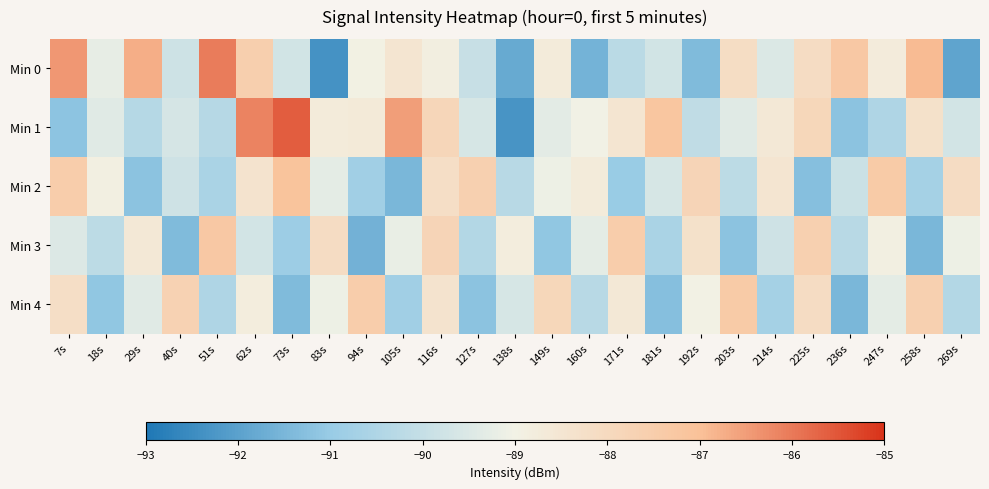

Reading left to right, list all the values displayed in this chart.

Min 0: 7s=-86.4	18s=-89.2	29s=-86.7	40s=-89.8	51s=-86.0	62s=-87.6	73s=-89.7	83s=-92.4	94s=-88.9	105s=-88.5	116s=-88.8	127s=-90.0	138s=-91.8	149s=-88.7	160s=-91.6	171s=-90.2	181s=-89.8	192s=-91.4	203s=-88.1	214s=-89.5	225s=-88.1	236s=-87.3	247s=-88.7	258s=-86.9	269s=-91.9
Min 1: 7s=-91.2	18s=-89.4	29s=-90.4	40s=-89.6	51s=-90.3	62s=-86.2	73s=-85.6	83s=-88.7	94s=-88.7	105s=-86.5	116s=-87.9	127s=-89.6	138s=-92.3	149s=-89.3	160s=-89.0	171s=-88.5	181s=-87.2	192s=-90.1	203s=-89.4	214s=-88.6	225s=-87.9	236s=-91.2	247s=-90.5	258s=-88.3	269s=-89.7
Min 2: 7s=-87.5	18s=-88.9	29s=-91.2	40s=-89.8	51s=-90.6	62s=-88.4	73s=-87.1	83s=-89.3	94s=-90.8	105s=-91.5	116s=-88.2	127s=-87.6	138s=-90.3	149s=-89.1	160s=-88.7	171s=-91.0	181s=-89.6	192s=-87.8	203s=-90.2	214s=-88.5	225s=-91.3	236s=-89.9	247s=-87.4	258s=-90.7	269s=-88.1
Min 3: 7s=-89.5	18s=-90.2	29s=-88.6	40s=-91.4	51s=-87.3	62s=-89.7	73s=-90.9	83s=-88.1	94s=-91.6	105s=-89.2	116s=-87.8	127s=-90.4	138s=-88.8	149s=-91.1	160s=-89.3	171s=-87.5	181s=-90.6	192s=-88.3	203s=-91.2	214s=-89.8	225s=-87.6	236s=-90.3	247s=-88.9	258s=-91.5	269s=-89.1
Min 4: 7s=-88.2	18s=-91.1	29s=-89.4	40s=-87.7	51s=-90.5	62s=-88.8	73s=-91.4	83s=-89.1	94s=-87.5	105s=-90.8	116s=-88.4	127s=-91.2	138s=-89.6	149s=-87.9	160s=-90.3	171s=-88.6	181s=-91.3	192s=-89.0	203s=-87.4	214s=-90.7	225s=-88.1	236s=-91.5	247s=-89.3	258s=-87.6	269s=-90.4